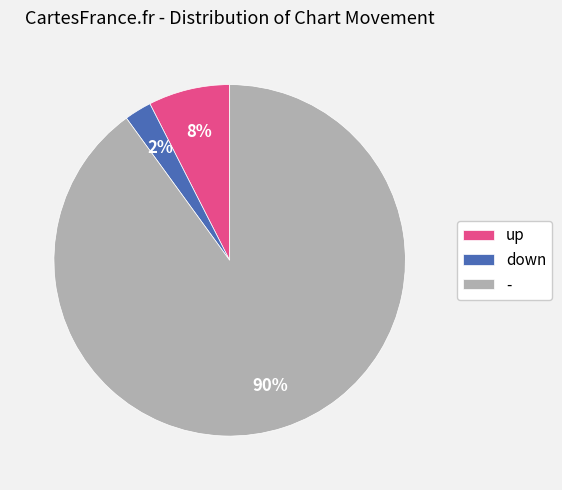

How many slices are in this pie chart?

3